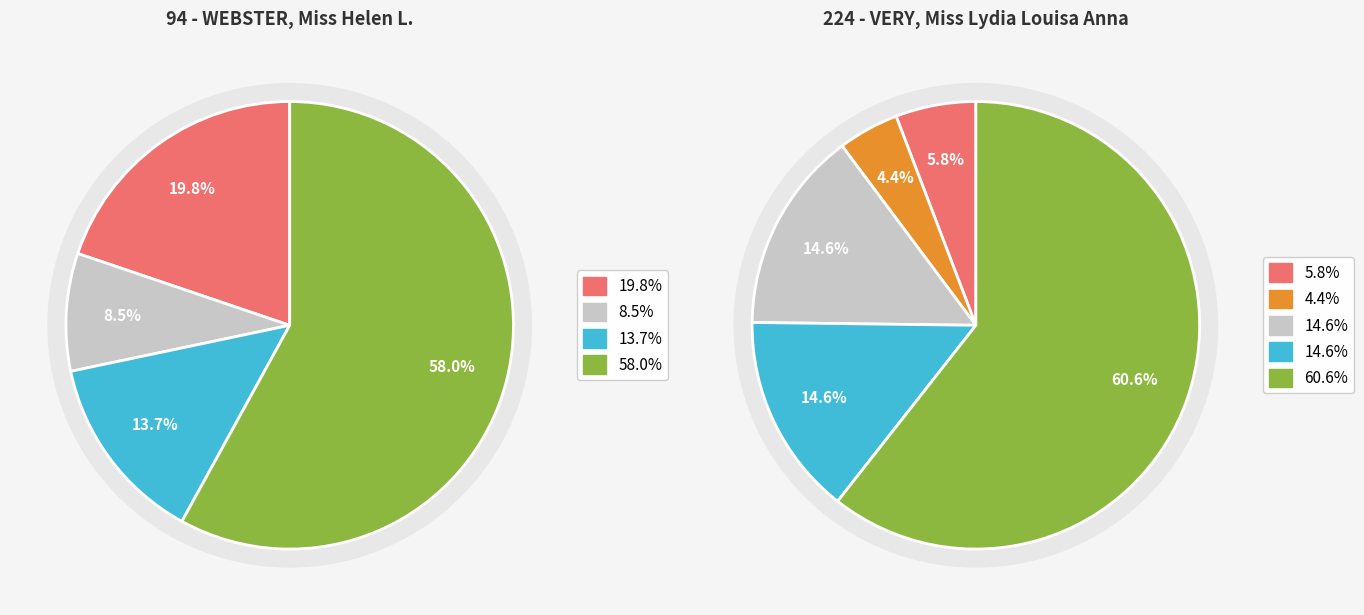

Does Education account for over 50% of the chart?

No